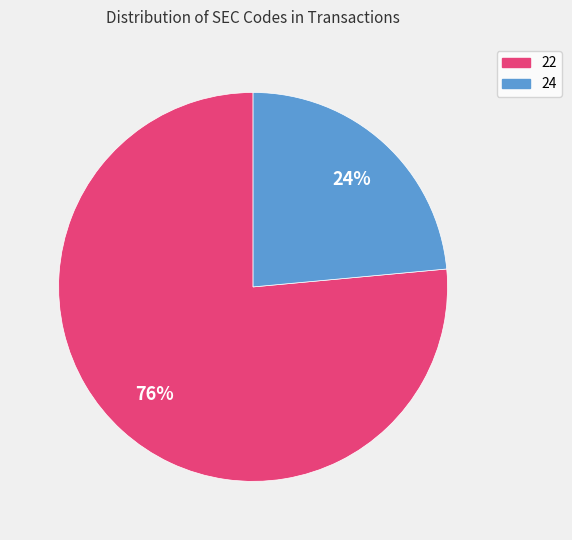

To the nearest percent, what percentage of the pie is 22?

76%